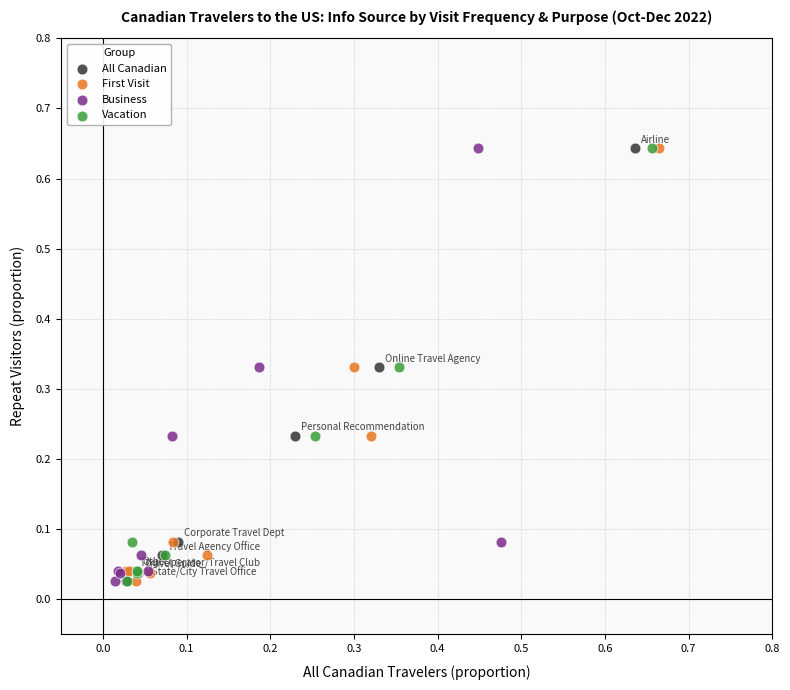

What are all the series names shown in the legend?

All Canadian, First Visit, Business, Vacation